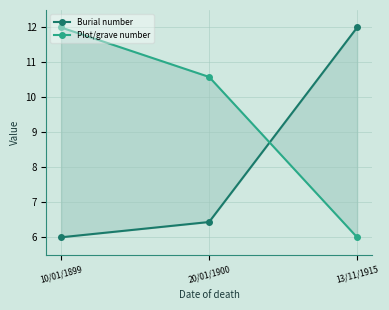

What is the total value across all series at 10/01/1899?

18.0